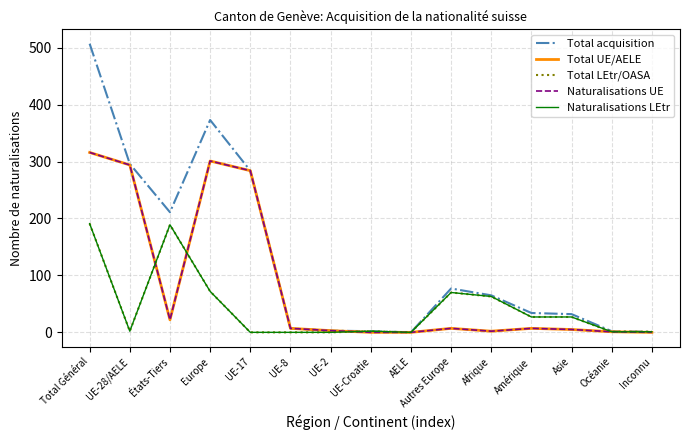

True or false: Naturalisations LEtr has more than 0 interior local peaks.

True